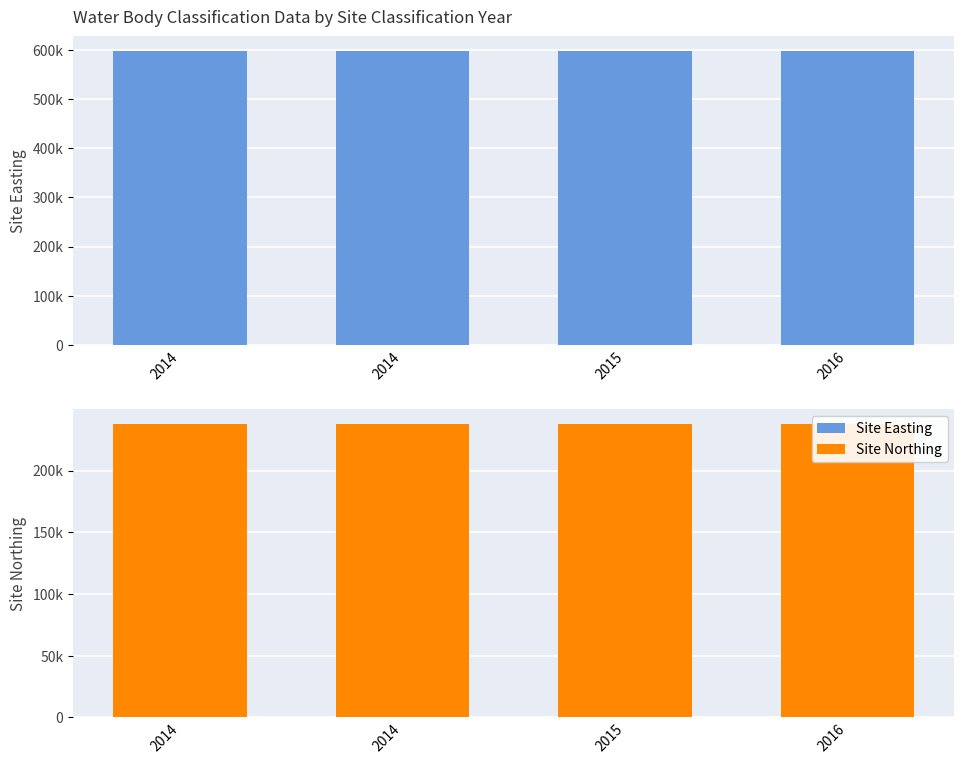

What is the value of the Site Easting bar at the 1st from the left?

598230